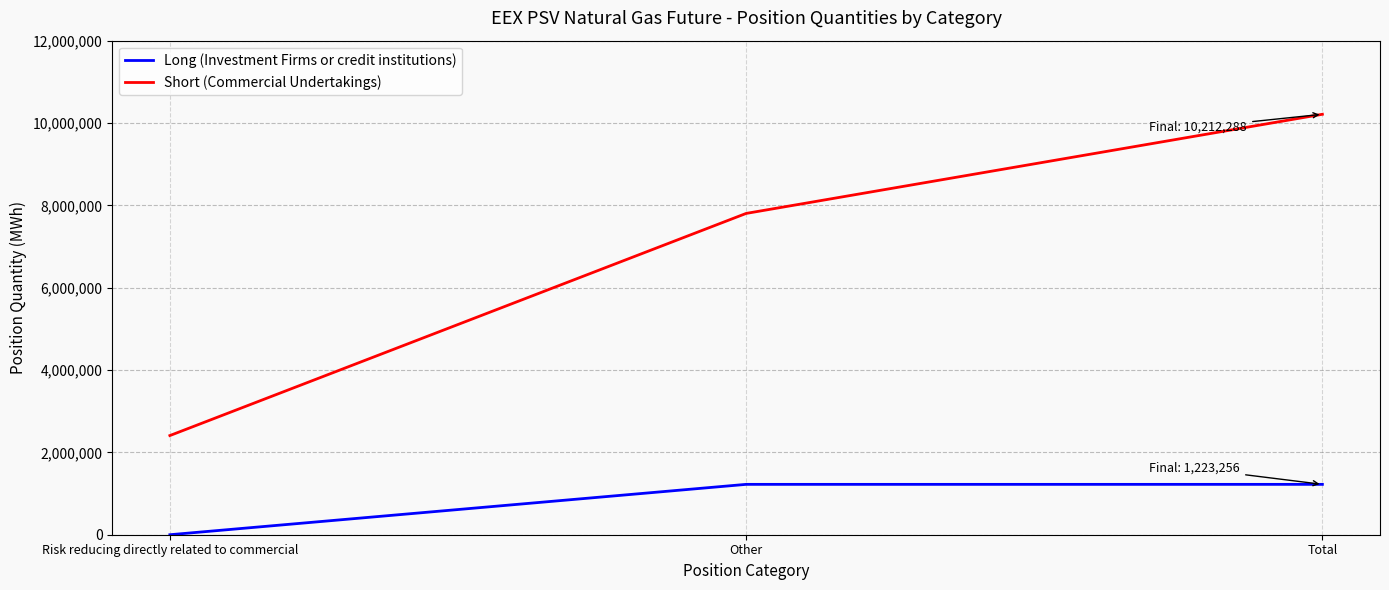

Which series changed the most between Risk reducing directly related to commercial and Other?

Short (Commercial Undertakings)